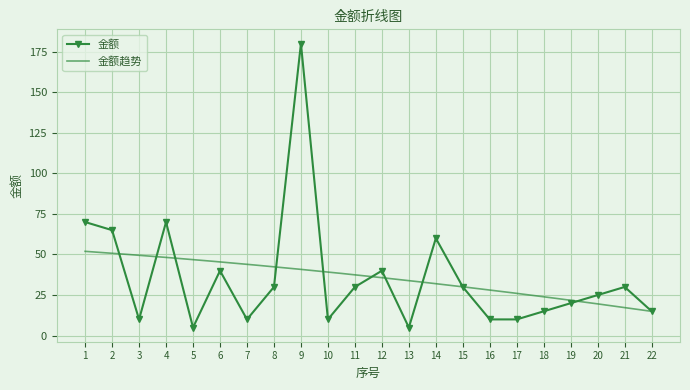

What is the greatest value displayed?

180